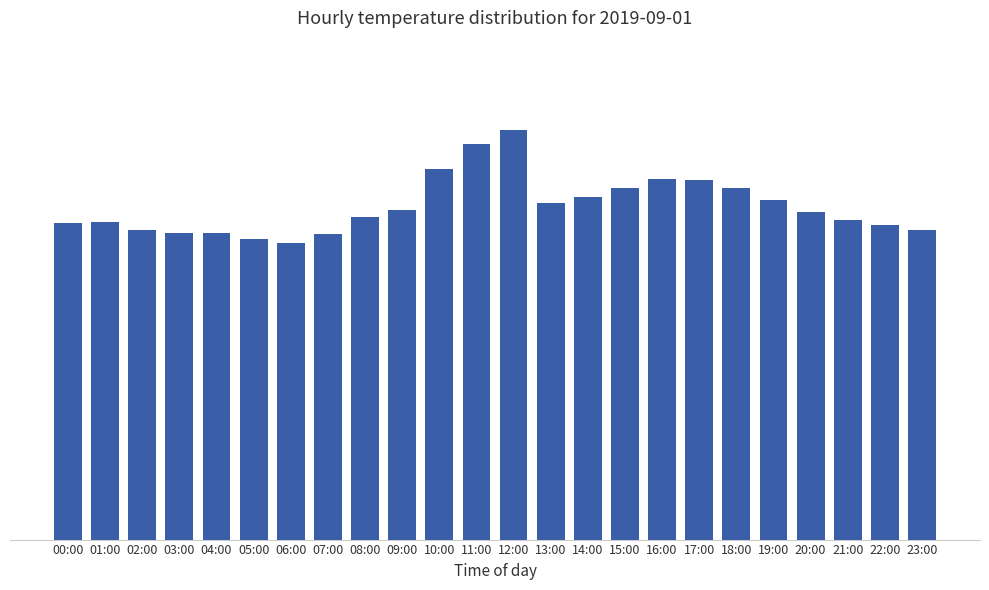

List the labels in order of value, smallest first.

06:00, 05:00, 07:00, 03:00, 04:00, 02:00, 23:00, 22:00, 00:00, 01:00, 21:00, 08:00, 20:00, 09:00, 13:00, 19:00, 14:00, 15:00, 18:00, 17:00, 16:00, 10:00, 11:00, 12:00